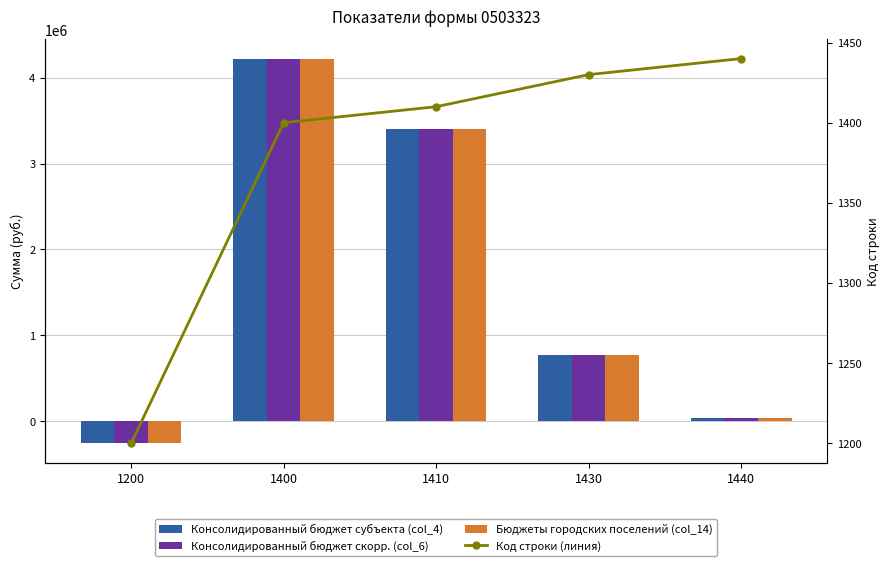

What is the value of the Консолидированный бюджет субъекта (col_4) bar at the 3rd from the left?

3401829.7